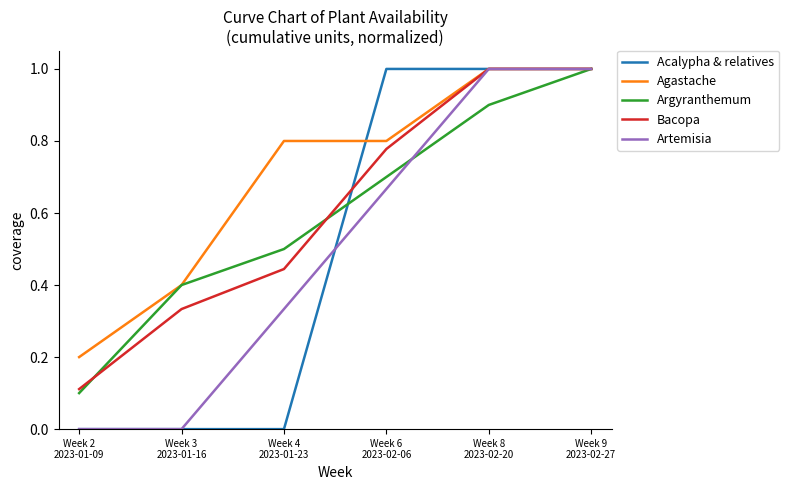

How many Argyranthemum values are between 0 and 1?

6